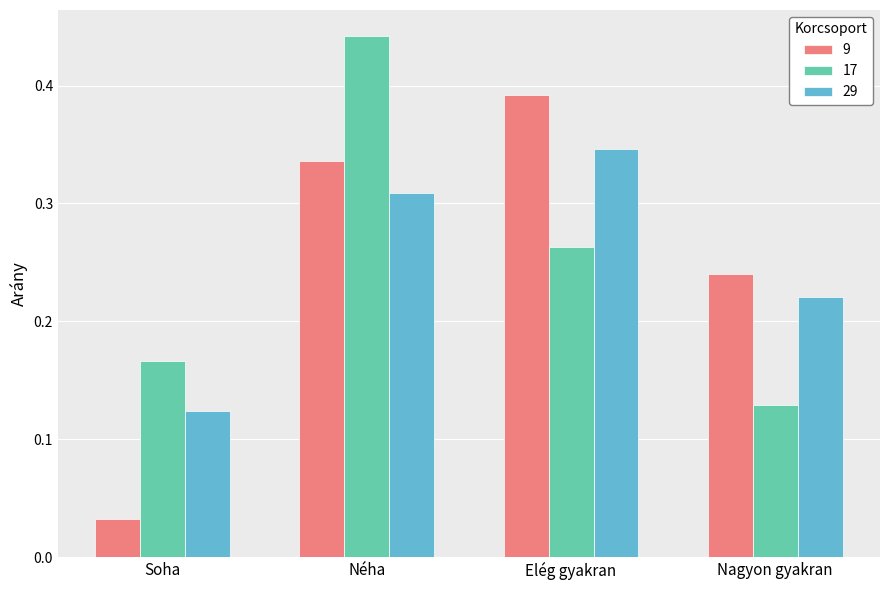

Where is 29 nearest to the value 0?

Soha